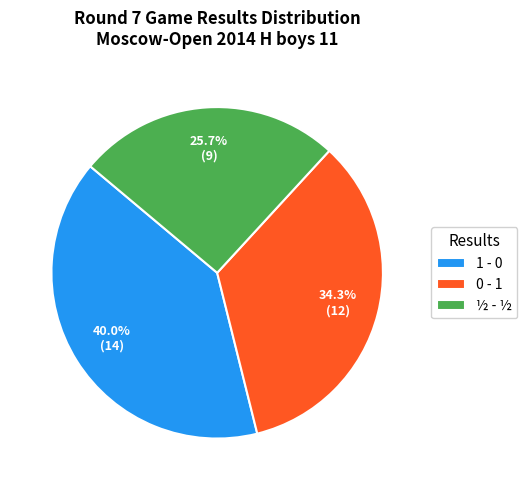

Combined, do 1 - 0 and 0 - 1 account for over 50%?

Yes